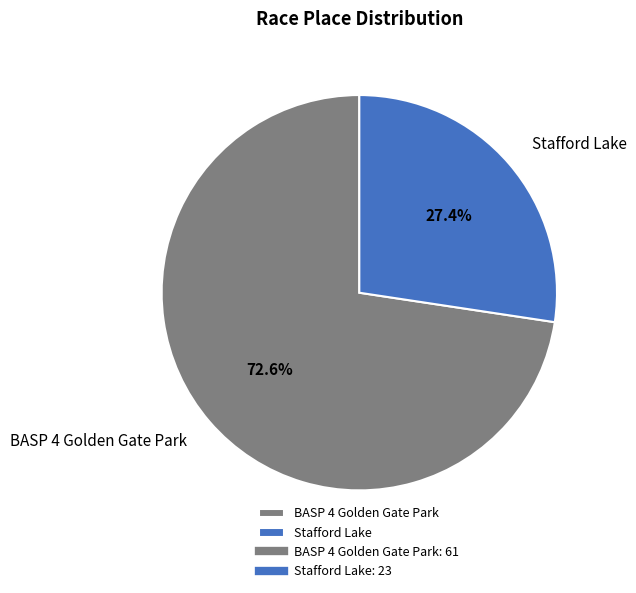

To the nearest percent, what percentage of the pie is BASP 4 Golden Gate Park?

73%